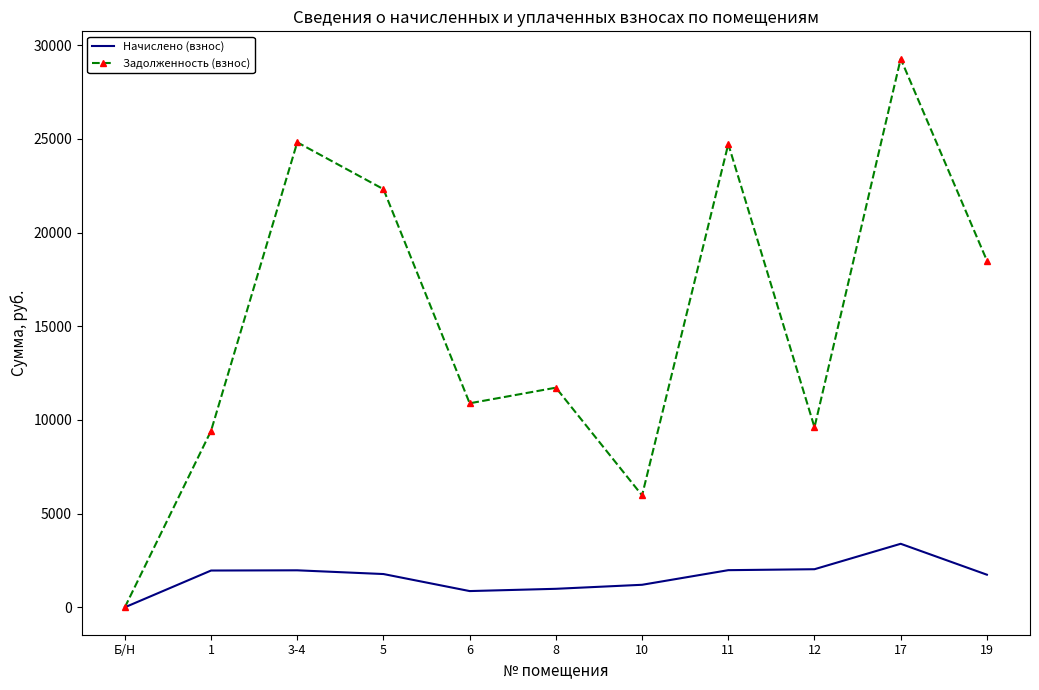

What is the average value of the Задолженность (взнос) series?

15201.8